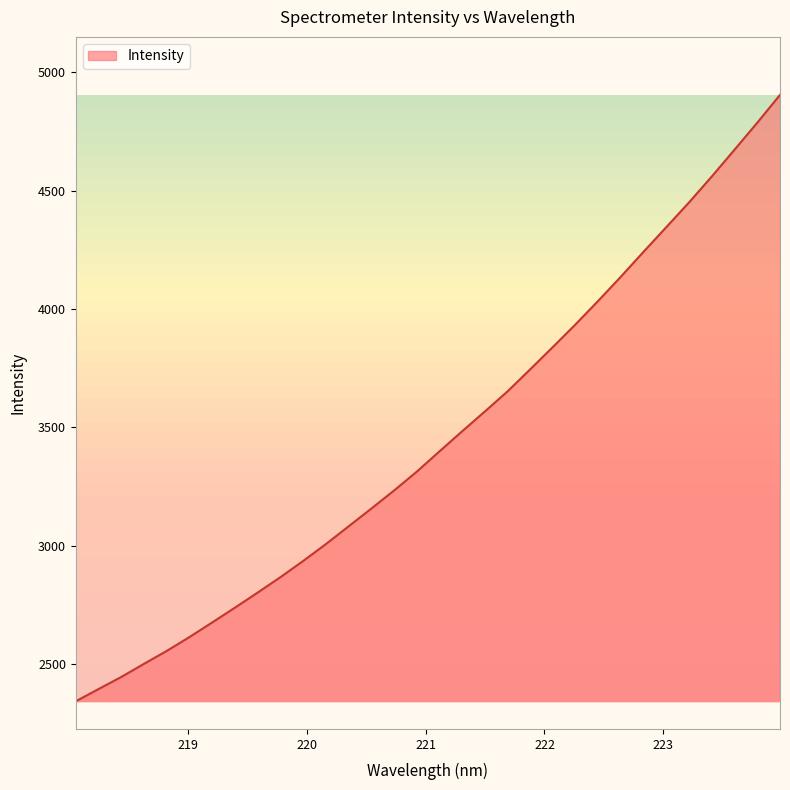

What is the difference between the maximum and minimum values?

2563.2